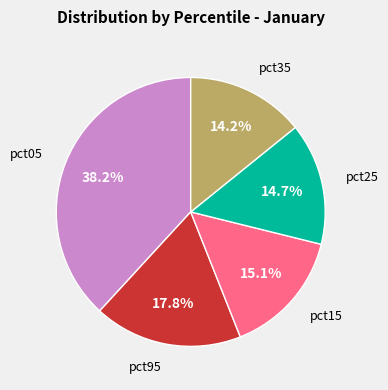

Does pct35 represent more than half of the total?

No